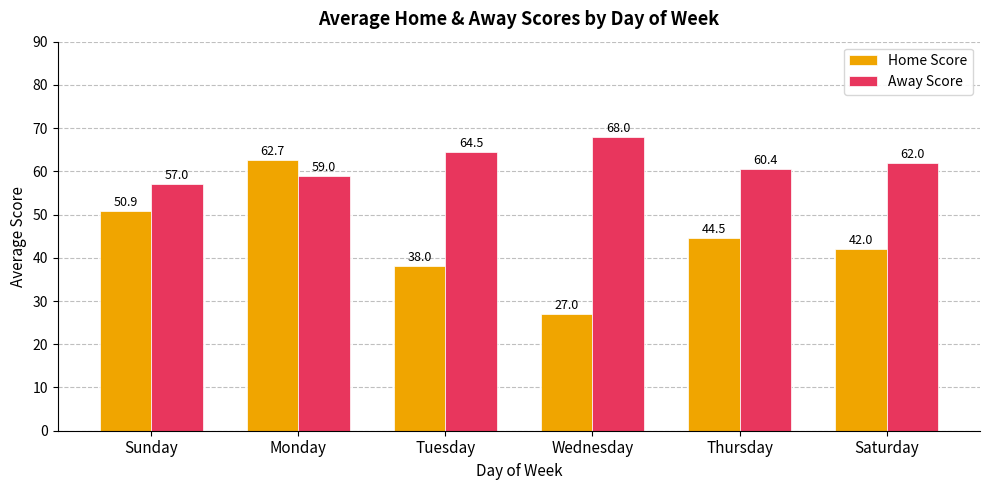

Reading left to right, transcribe all the data shown in this chart.

Home Score: 50.9	62.7	38.0	27.0	44.5	42.0
Away Score: 57.0	59.0	64.5	68.0	60.4	62.0